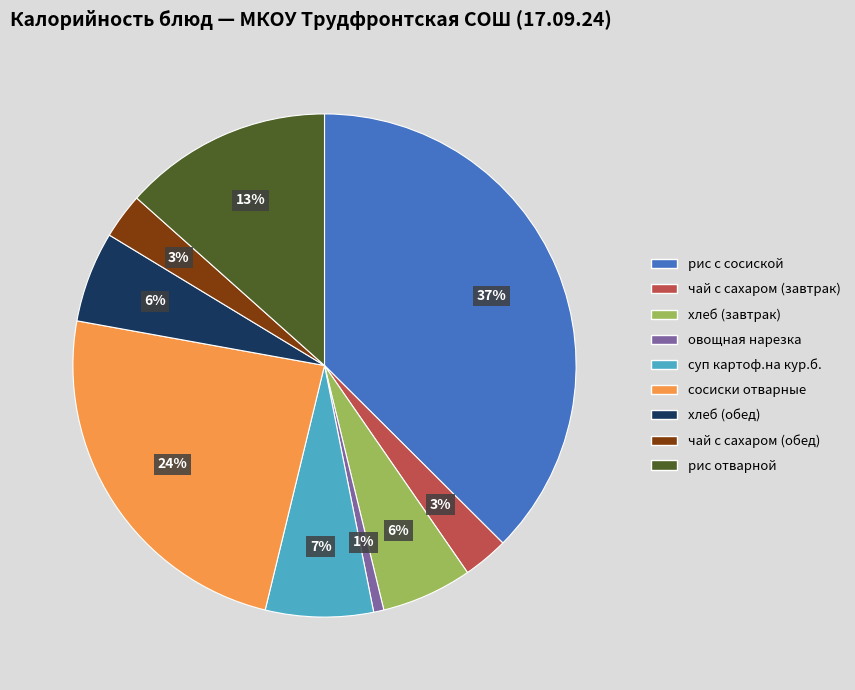

How many segments does this pie chart have?

9